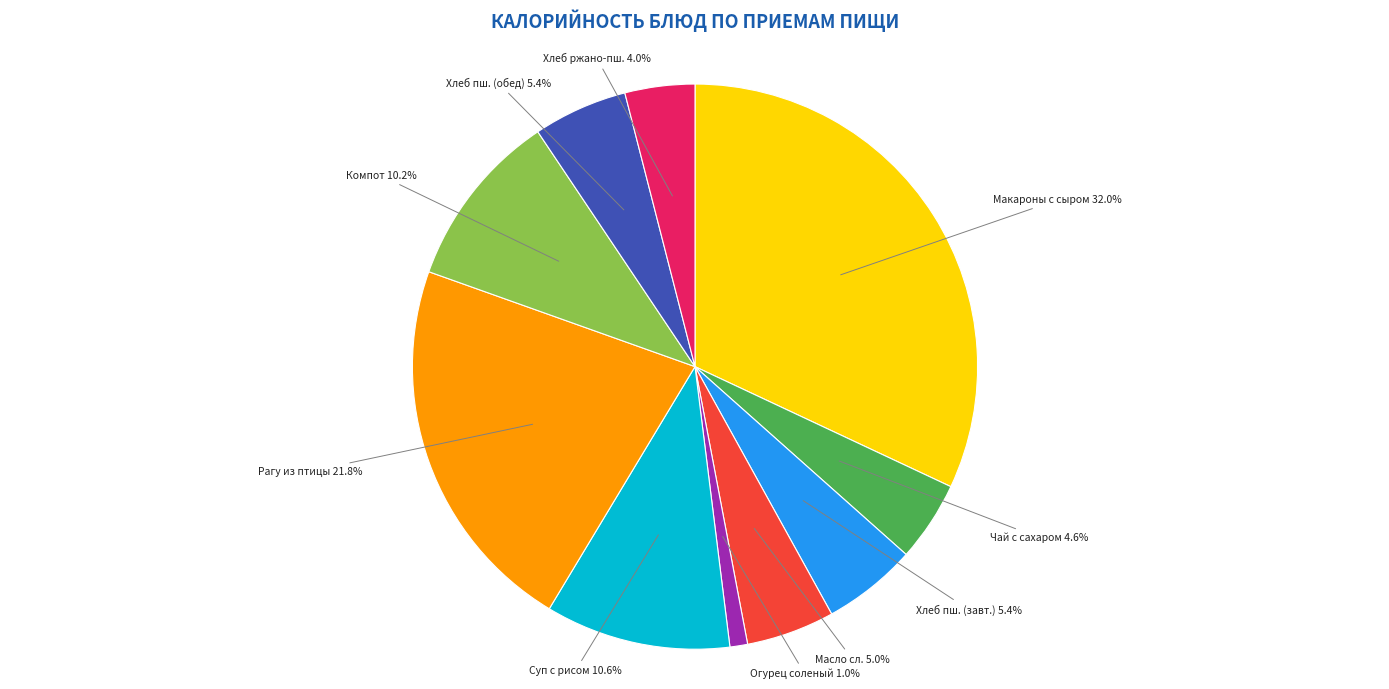

How many segments does this pie chart have?

10